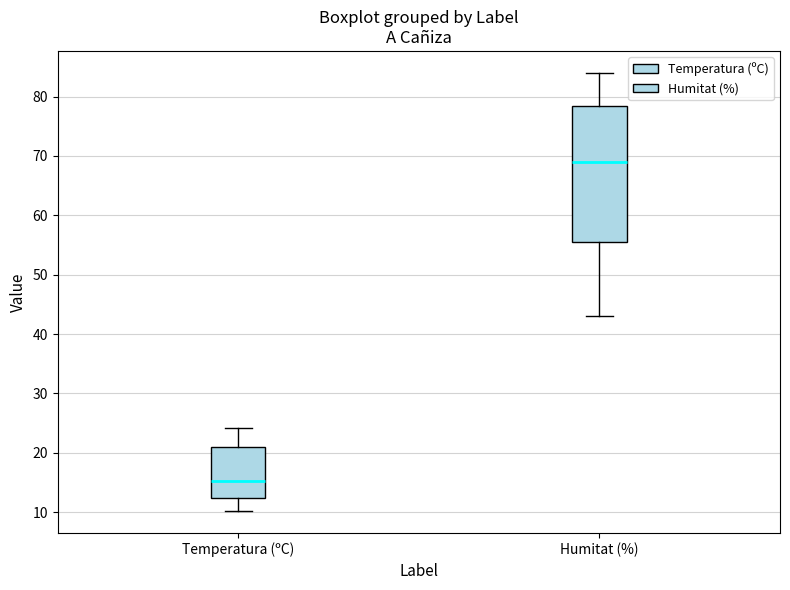

Which box is the tallest, from its lower edge to its upper edge?

Humitat (%)